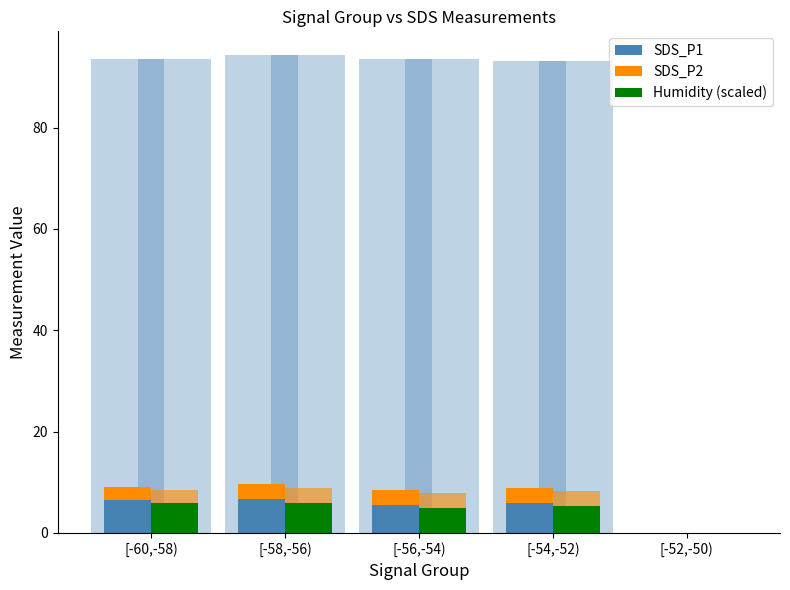

How many bars are there in total?

15